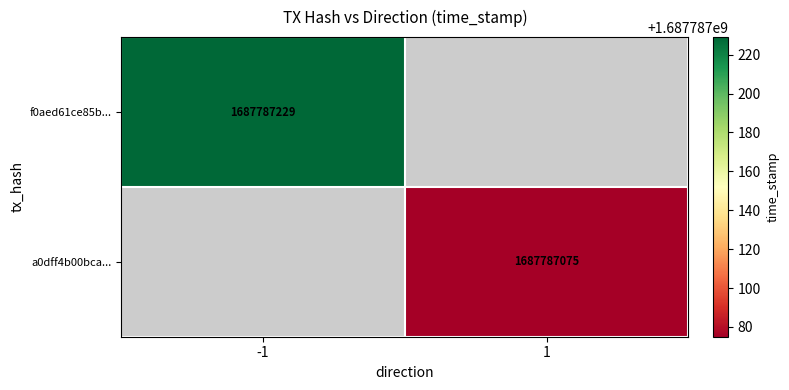

The value of a0dff4b00bca0aa1bd92349648169a0675c65bf at 1 is 1687787075. True or false?

True